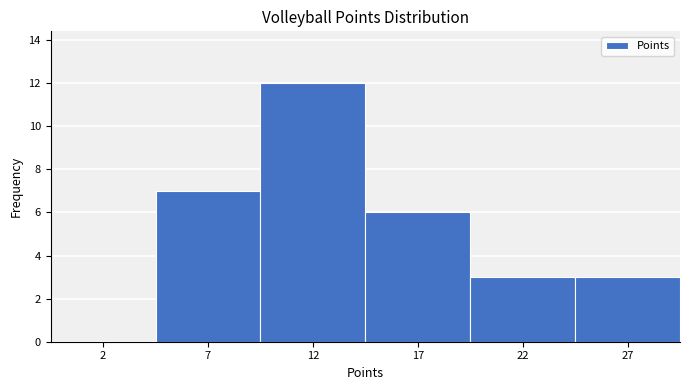

Reading right to left, transcribe all the data shown in this chart.

27=3	22=3	17=6	12=12	7=7	2=0